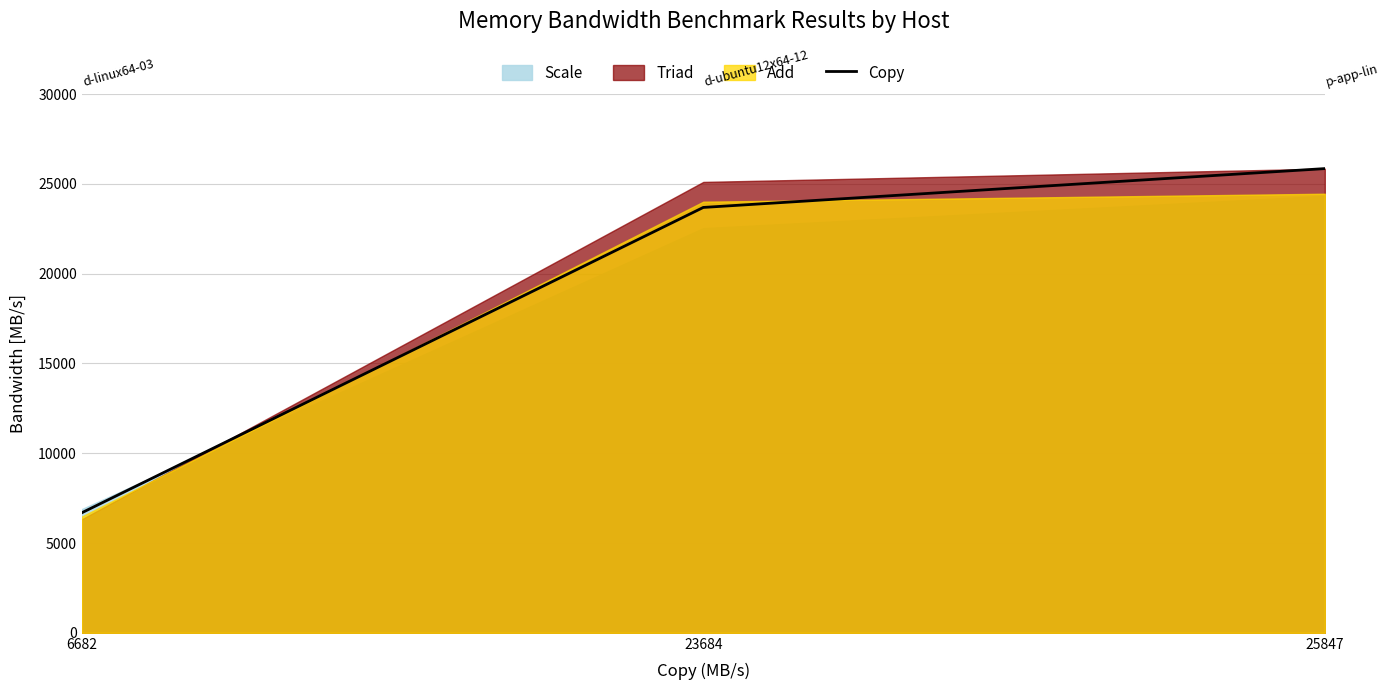

What is the value of the 2nd point from the left?

23684.4